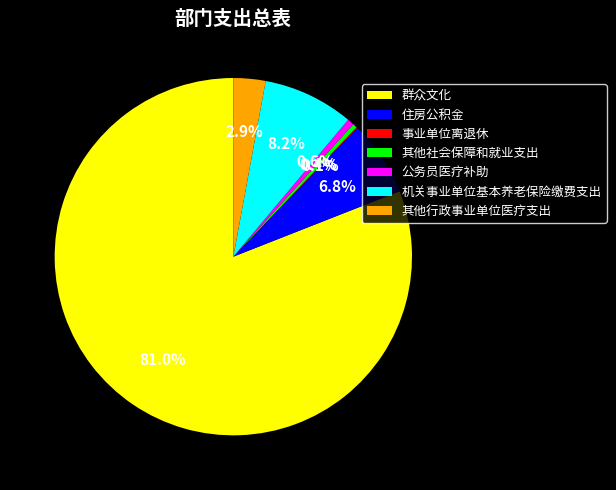

Is there any slice that represents more than half of the pie?

Yes